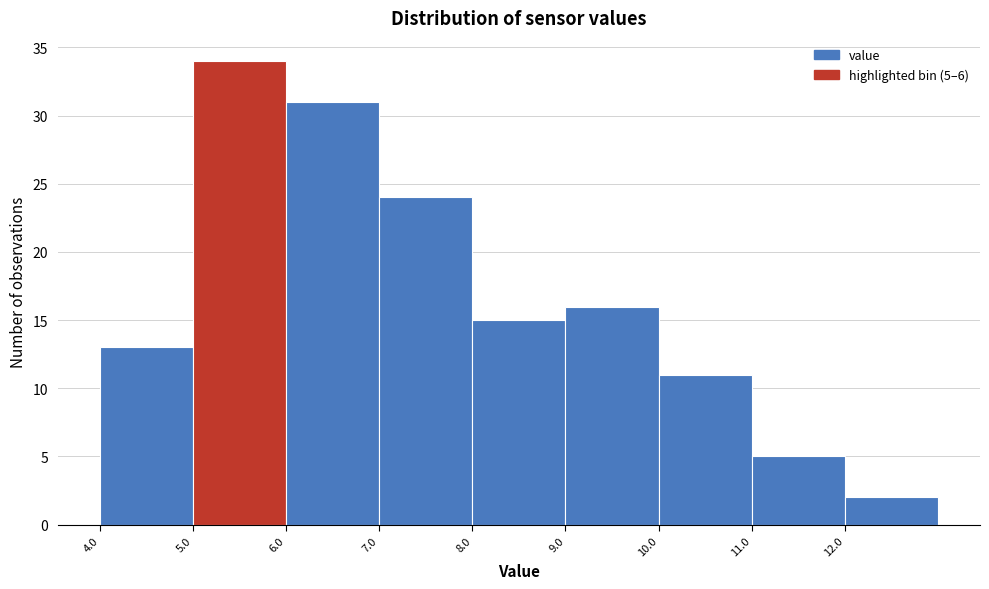

Over which range of the x-axis is the bar tallest?

5 to 6